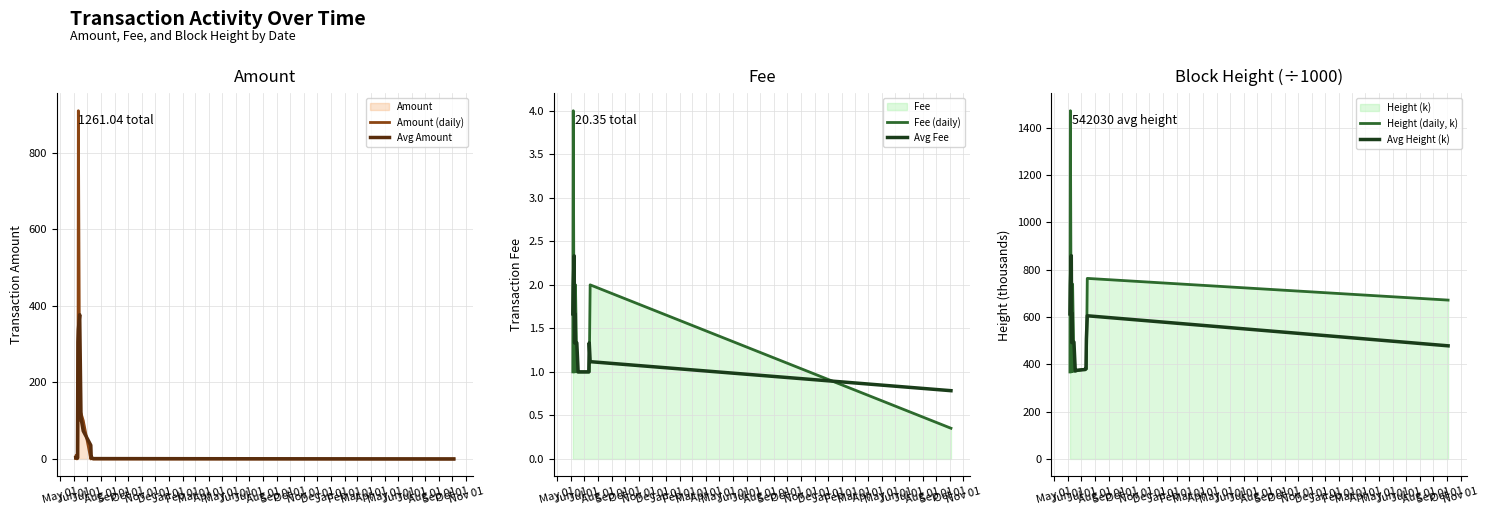

What is the greatest value displayed?

1472.5